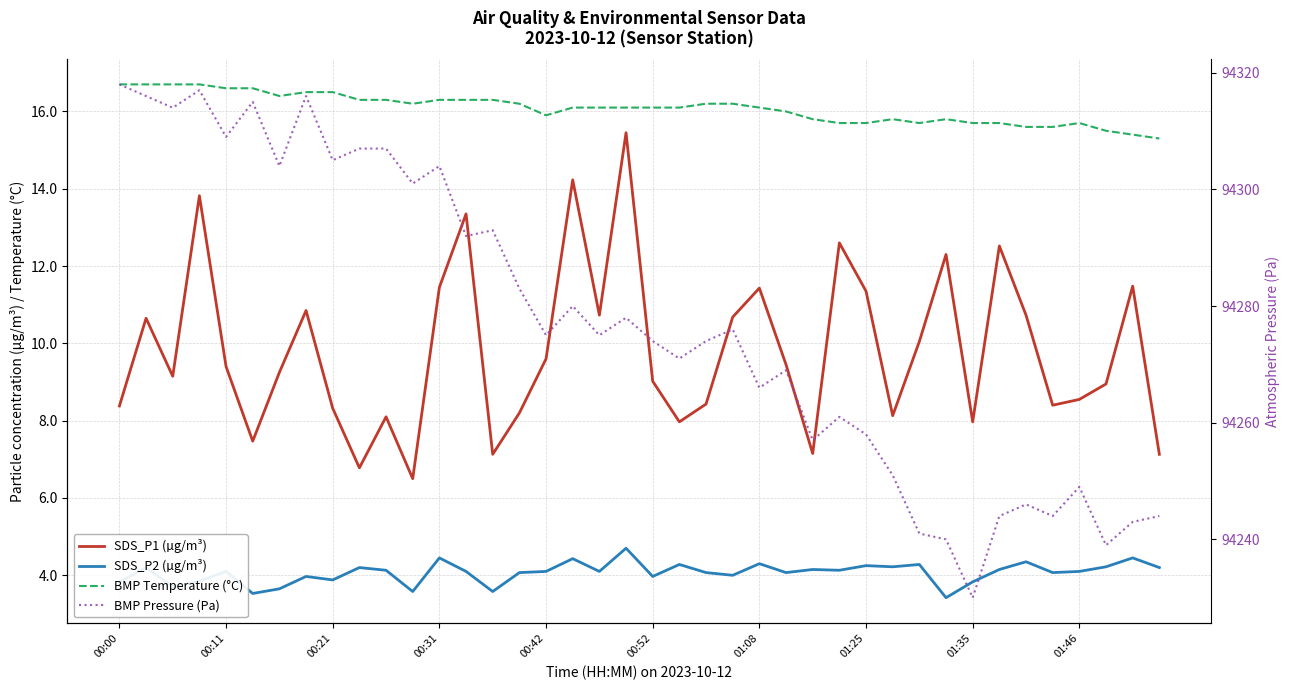

What is the minimum value for BMP Temperature (°C)?

15.3